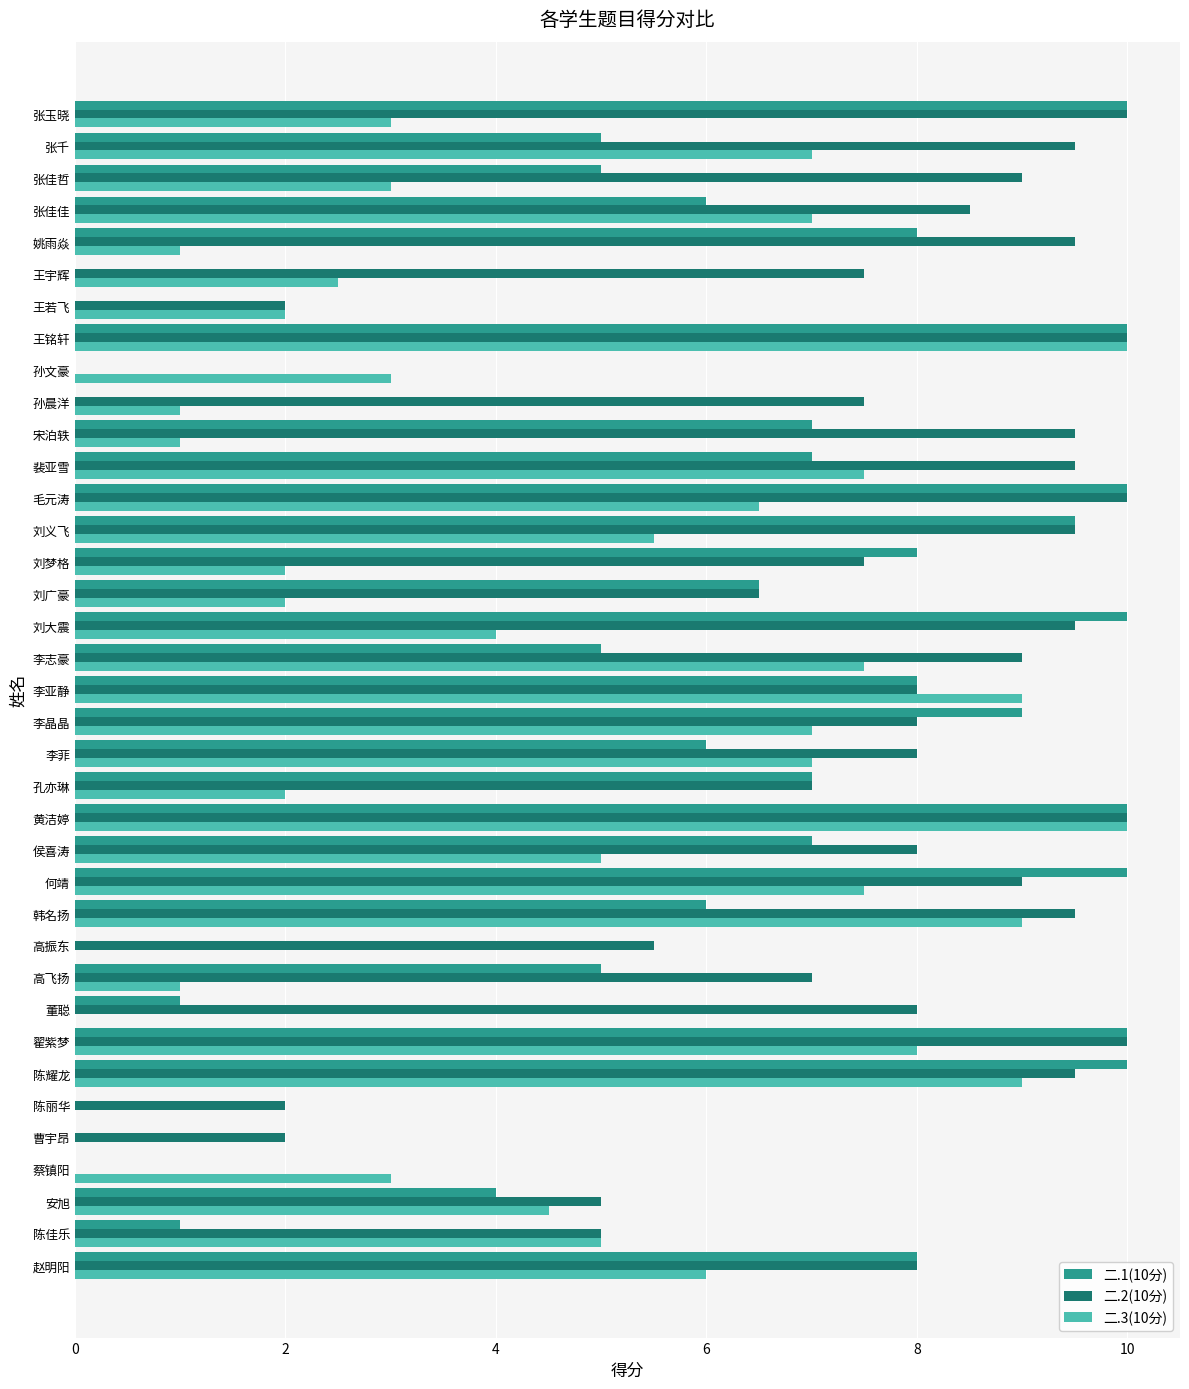

True or false: 二.2(10分) has a value of 10.9 at 王宇辉.

False